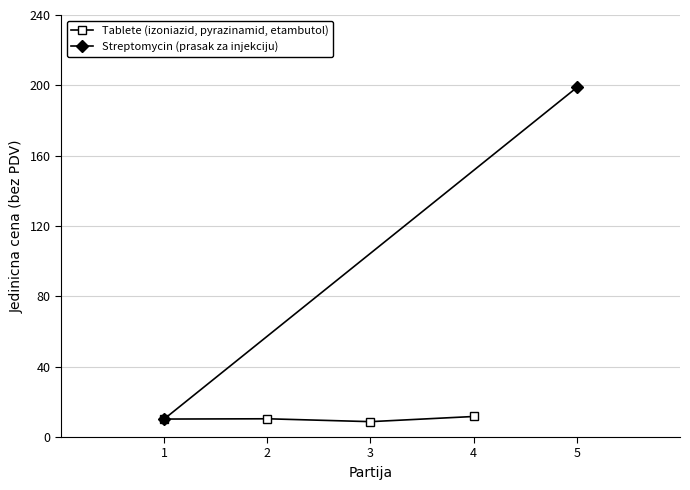

Does the chart display data point markers on the line(s)?

Yes